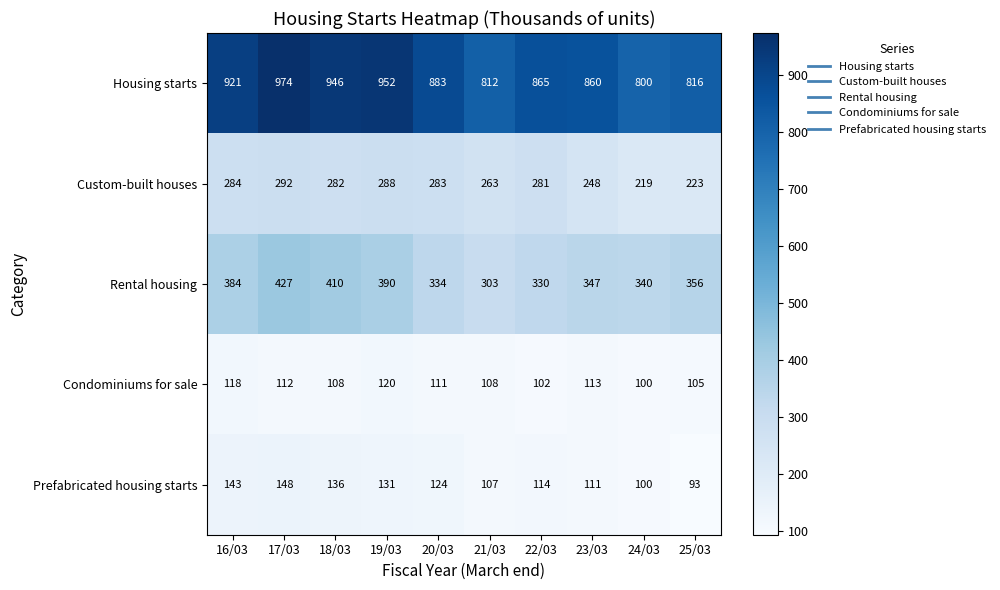

At which category is the sum across all series the highest?

17/03